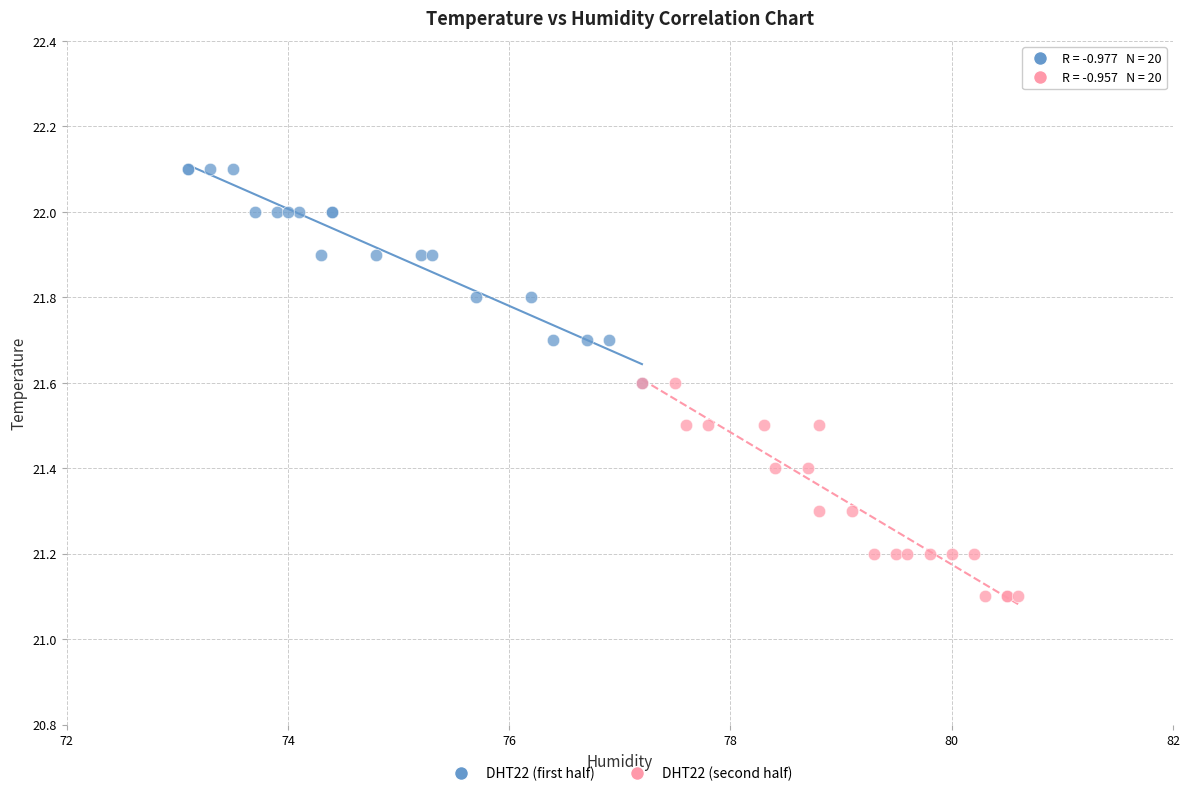

Which series reaches the maximum Y coordinate?

DHT22 (first half)